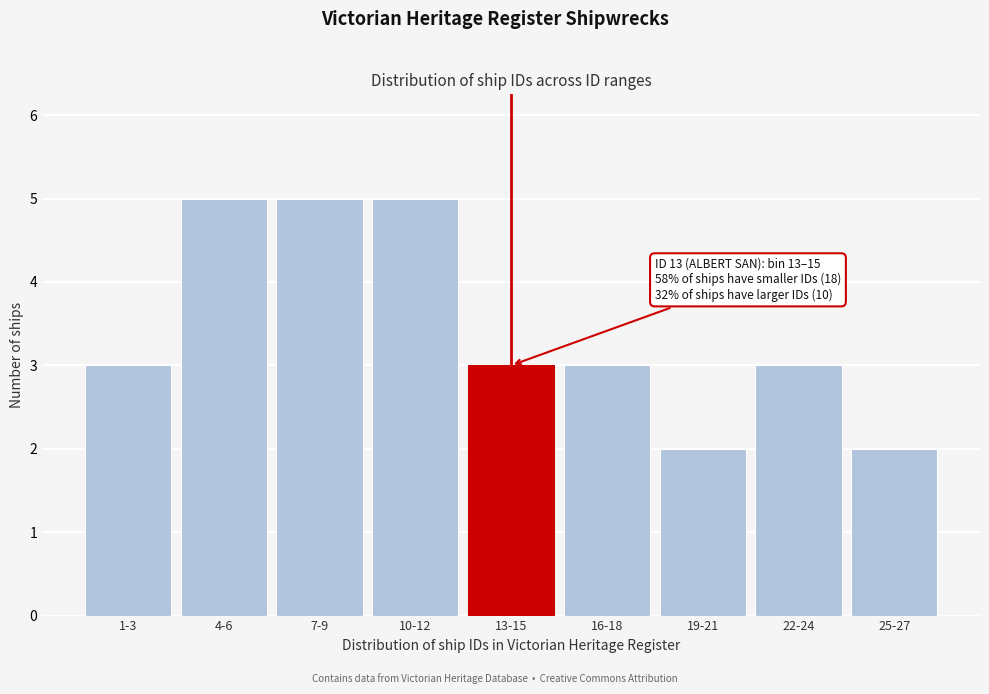

Reading left to right, what are all the values shown in this chart?

3	5	5	5	3	3	2	3	2